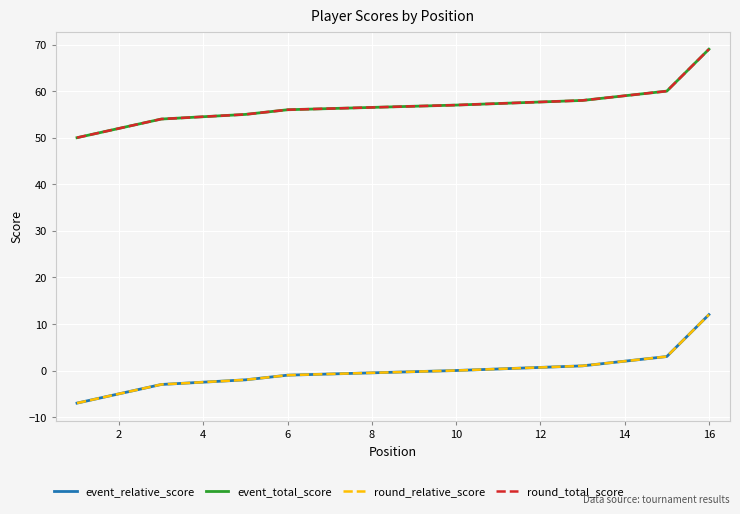

How many series are shown in this chart?

4